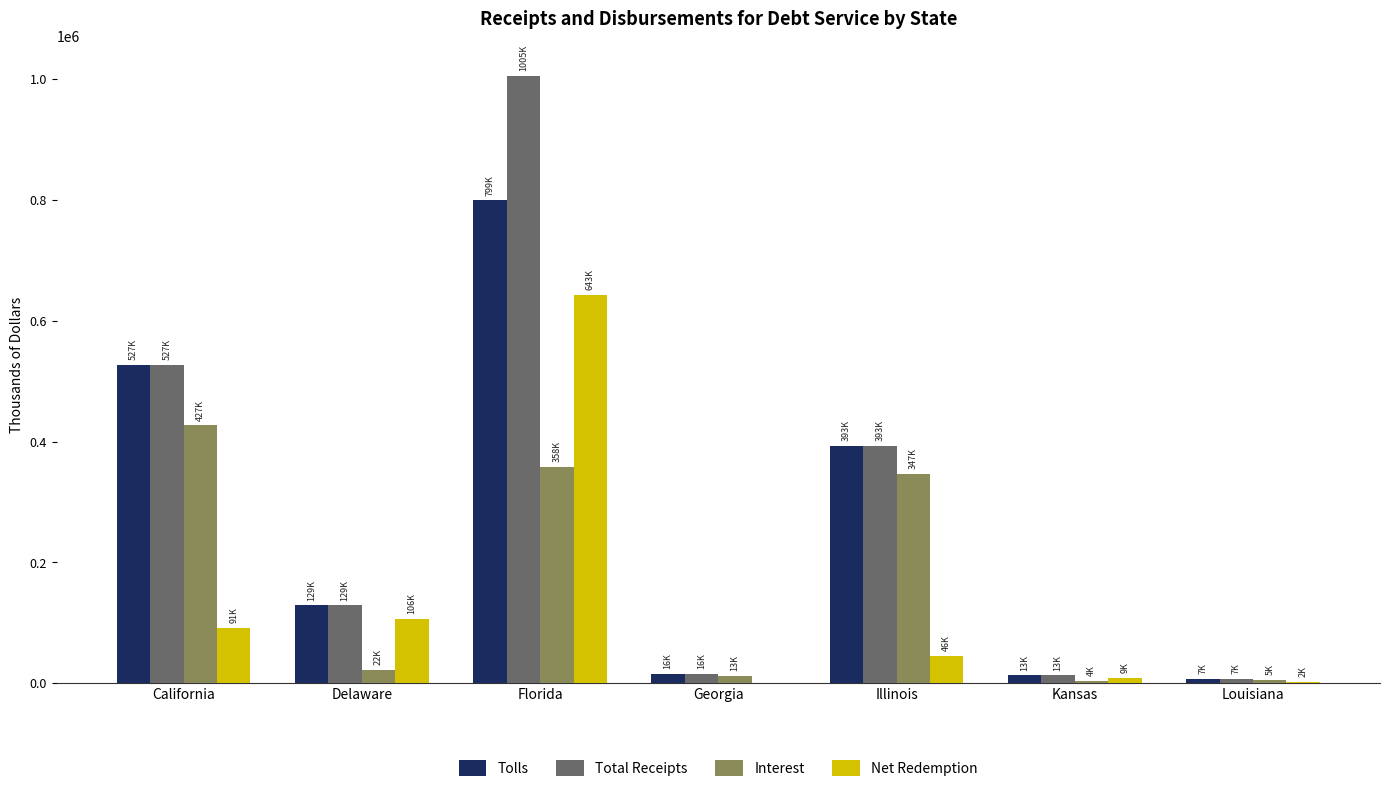

Which series changed the most between California and Delaware?

Interest